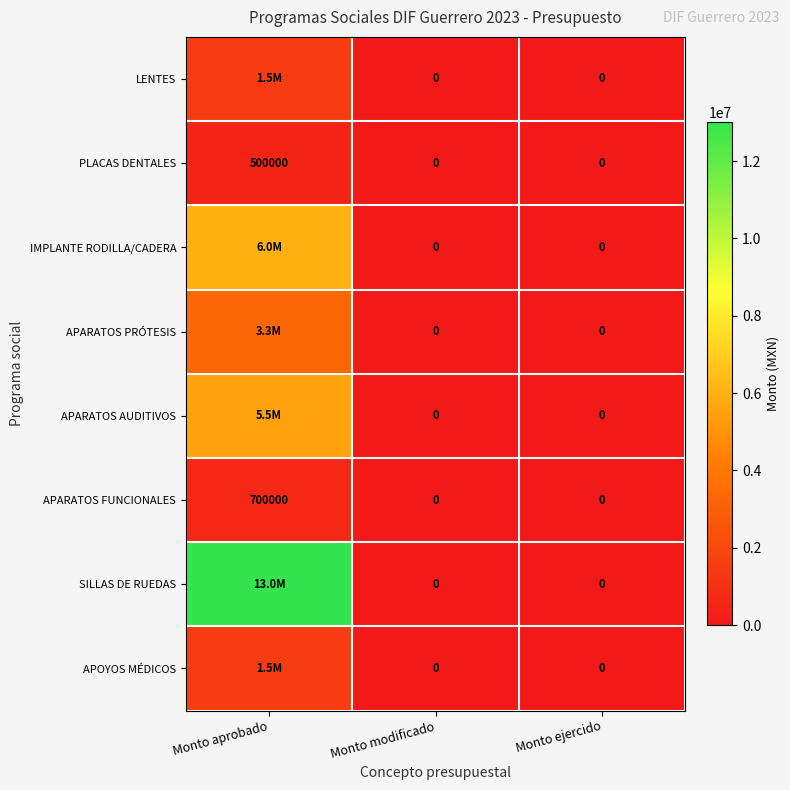

Which category has the highest value in the APARATOS FUNCIONALES series?

Monto aprobado